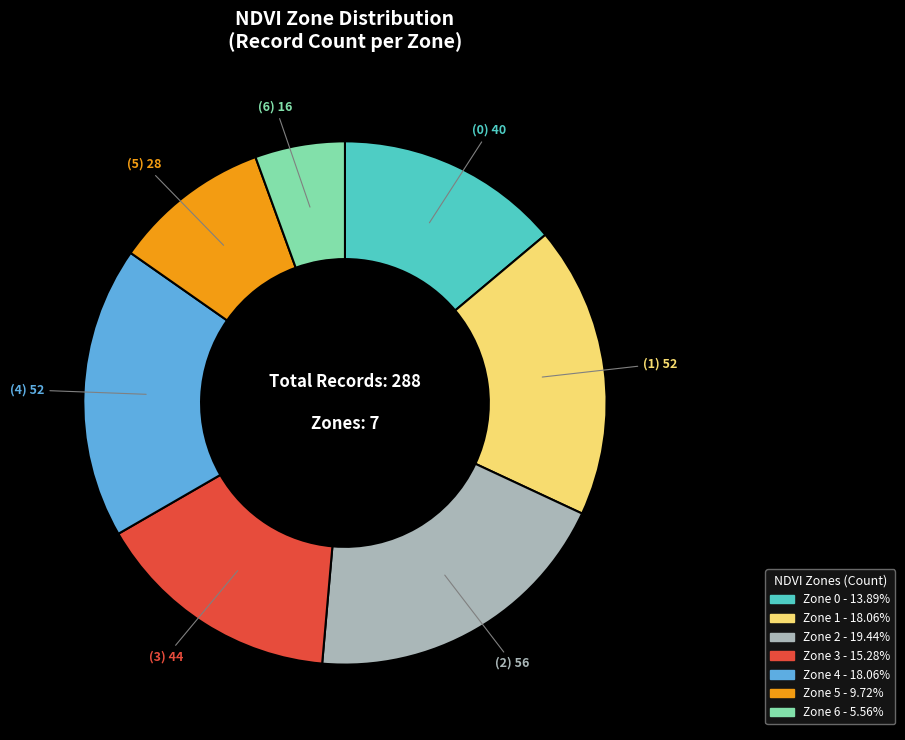

What is the ratio of the value at Zone 2 - 19.44% to the value at Zone 1 - 18.06%?

1.1